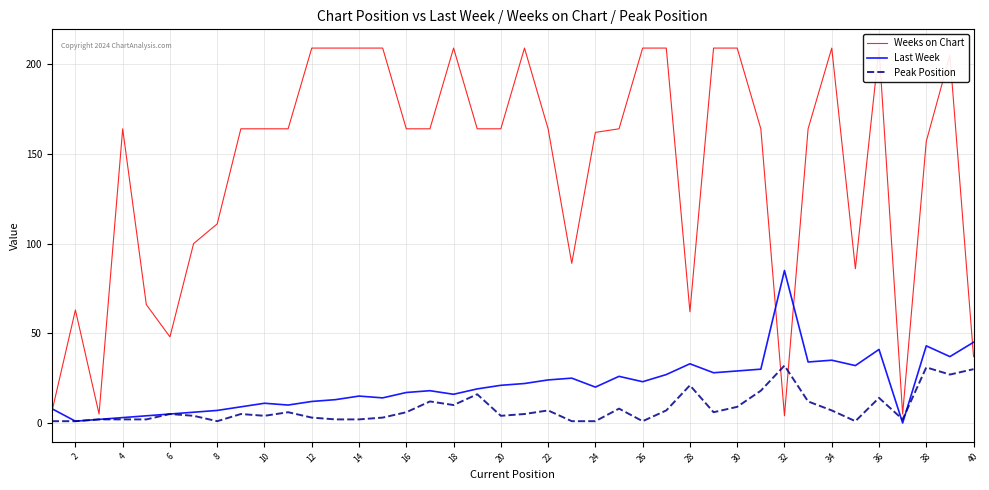

How many lines are shown in the chart?

3